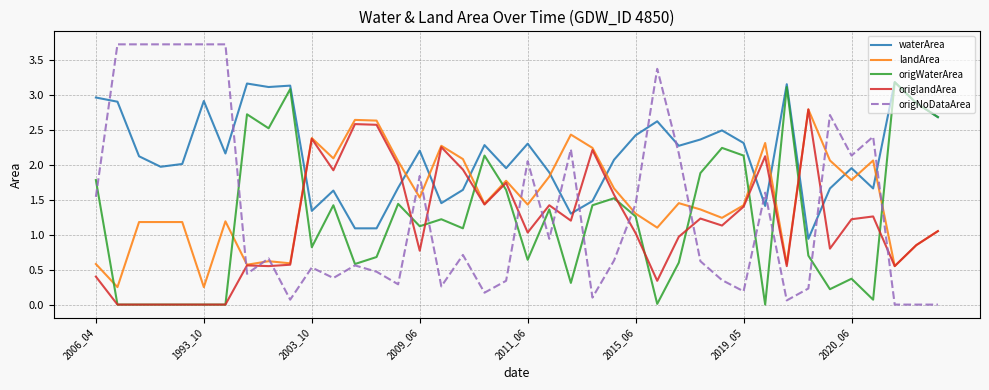

What is the sum of all landArea values?

60.0